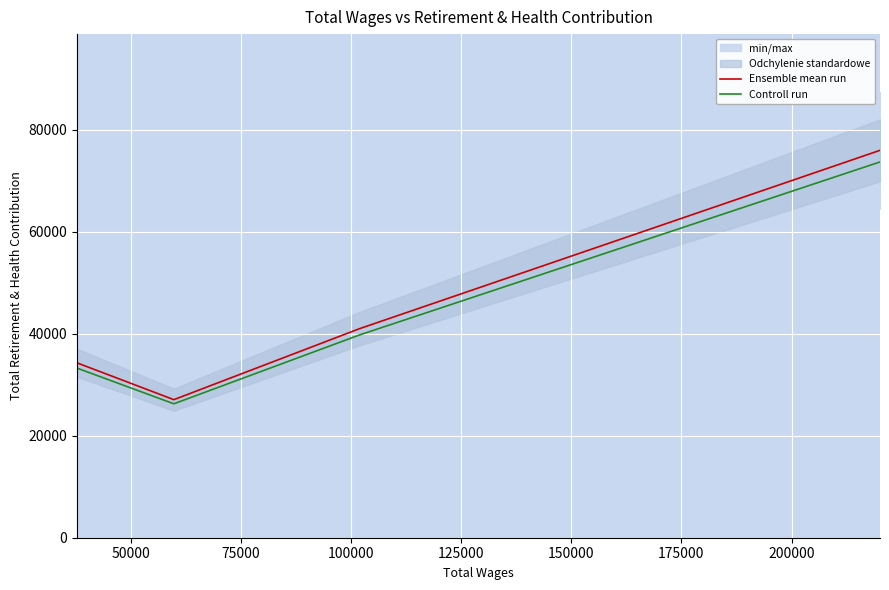

True or false: Controll run has a value of 46086.9 at 75000.

False